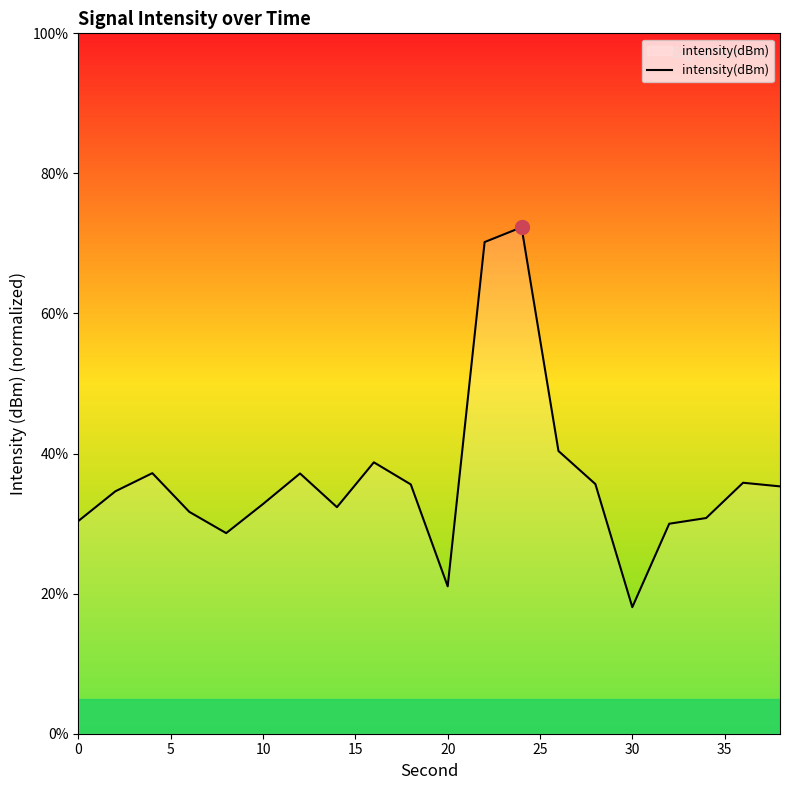

What is the maximum value shown in the chart?

72.3